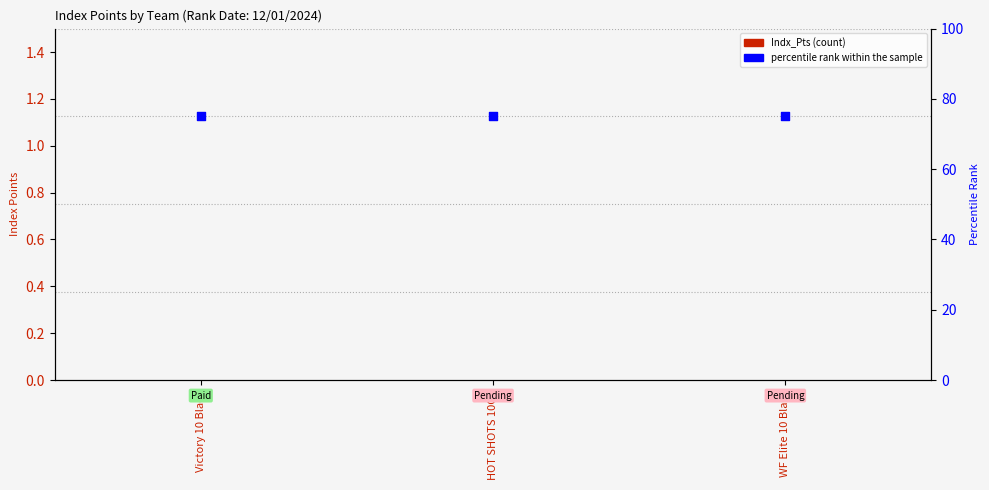

At how many categories does at least one series exceed 40?

3